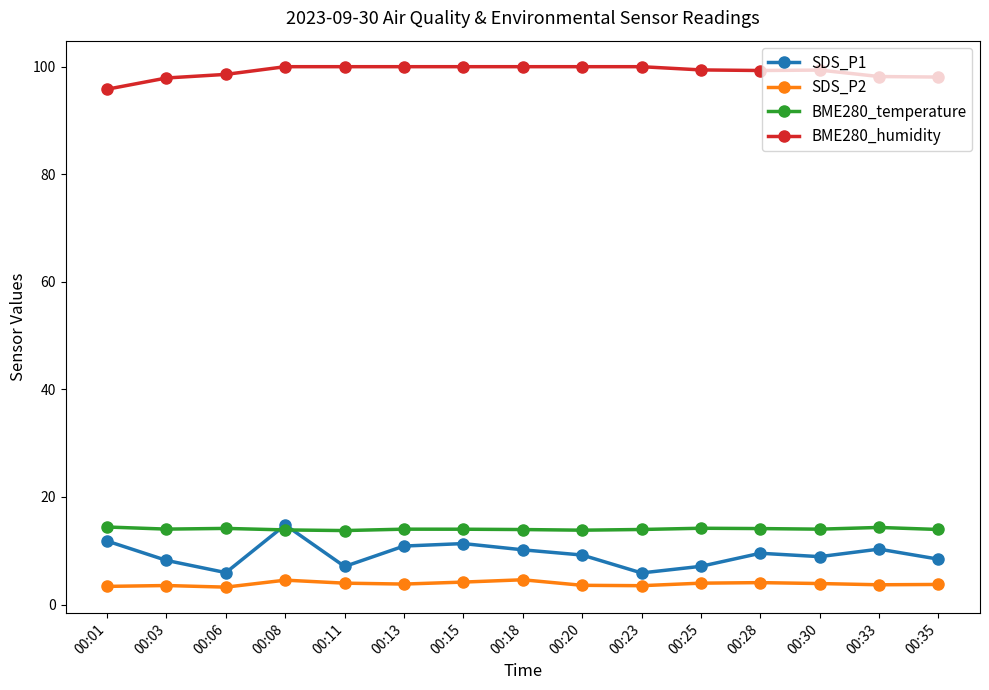

Is this an area chart (filled region under the line)?

No